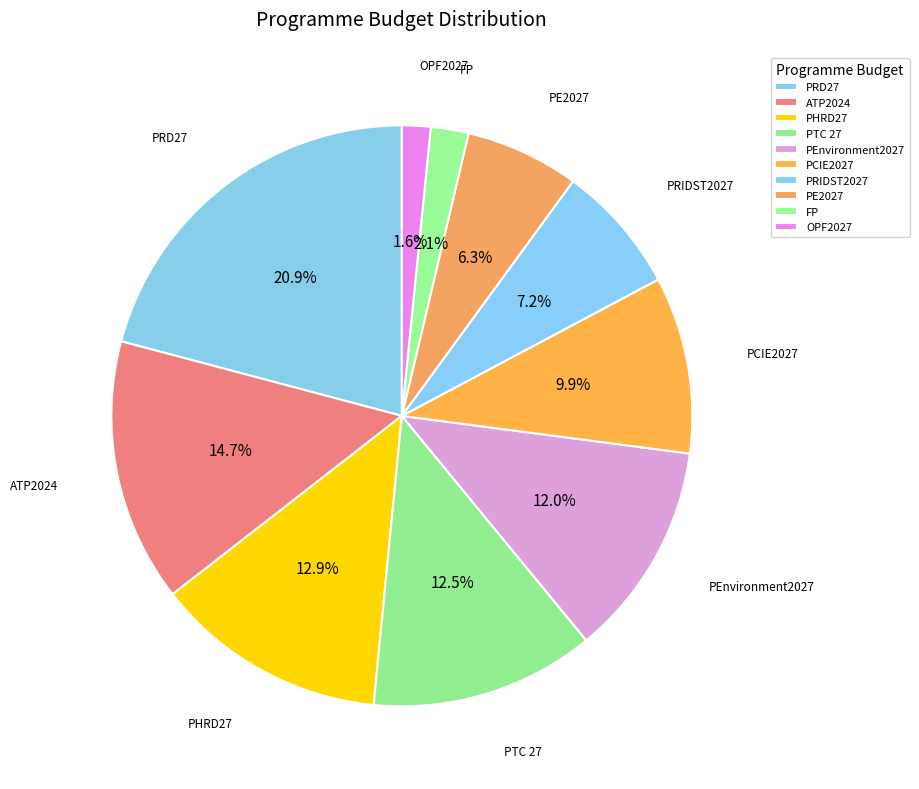

Count the number of slices in the pie.

10